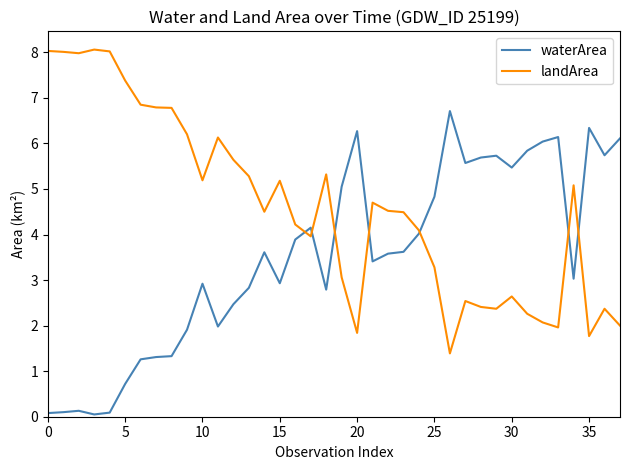

Rank the series by their average value, from highest to lowest.

landArea, waterArea